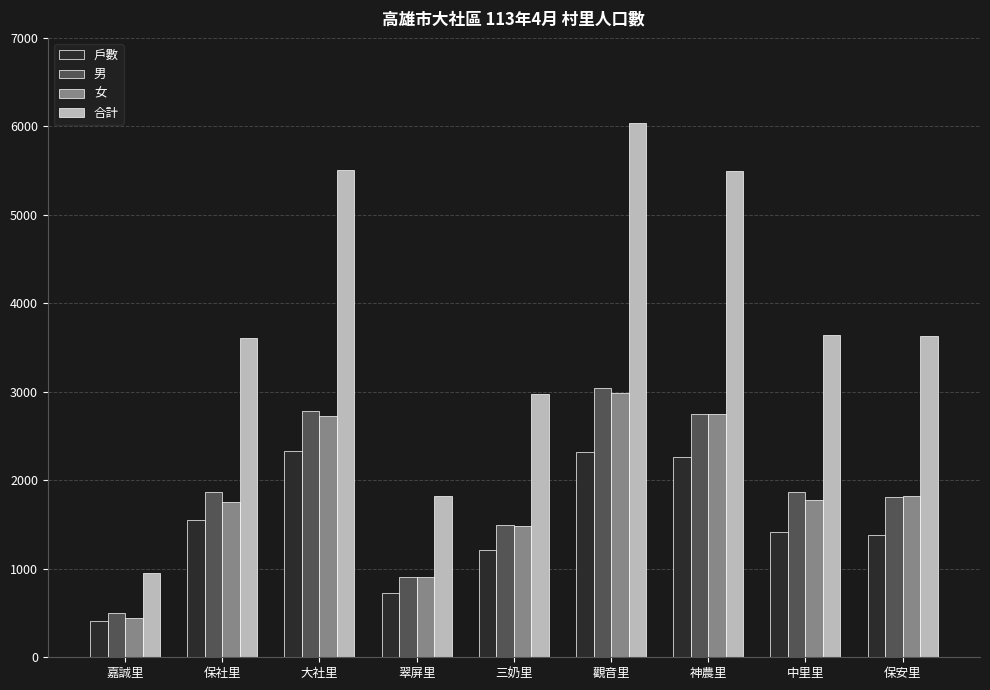

What is the spread (max minus min) of values at 觀音里?

3720